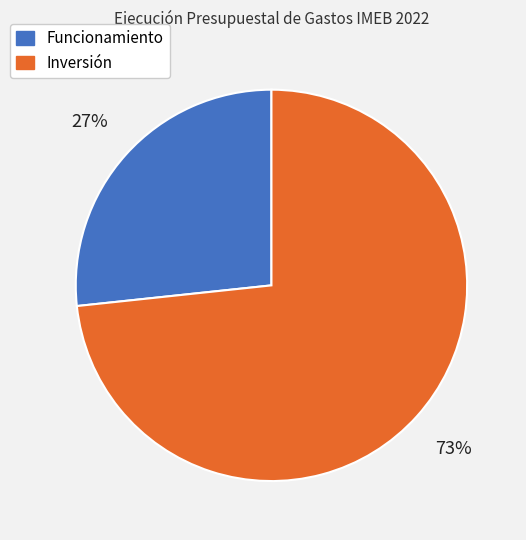

Which category has the biggest portion of the pie?

Inversión